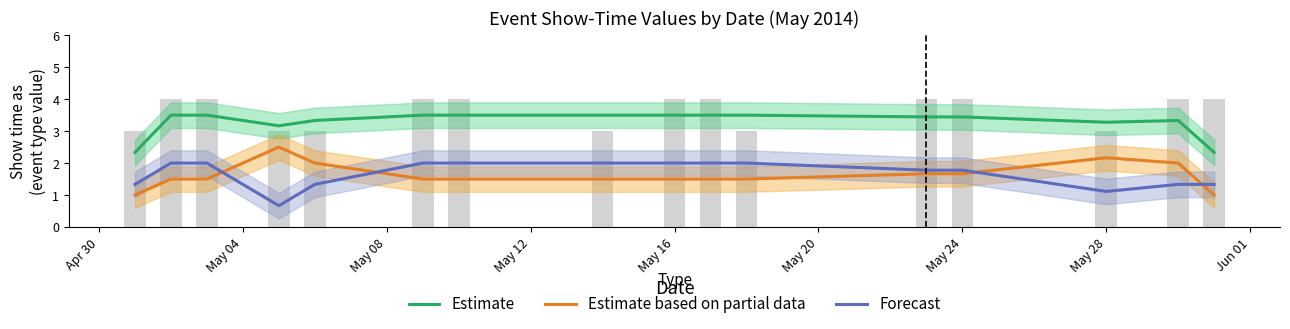

What is the sum of all Forecast values?

26.7